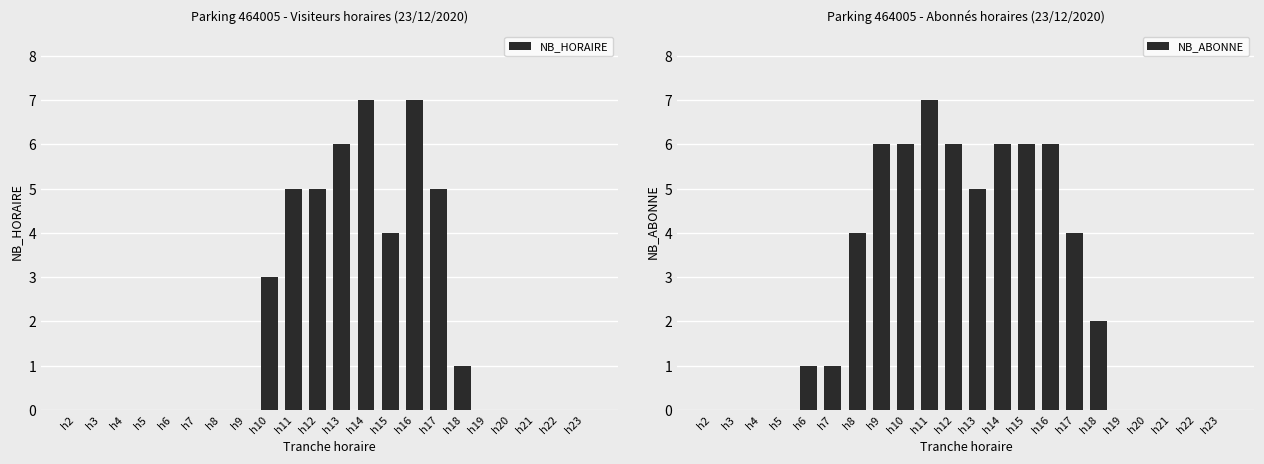

What is the value of the NB_ABONNE bar at the 9th from the left?

6